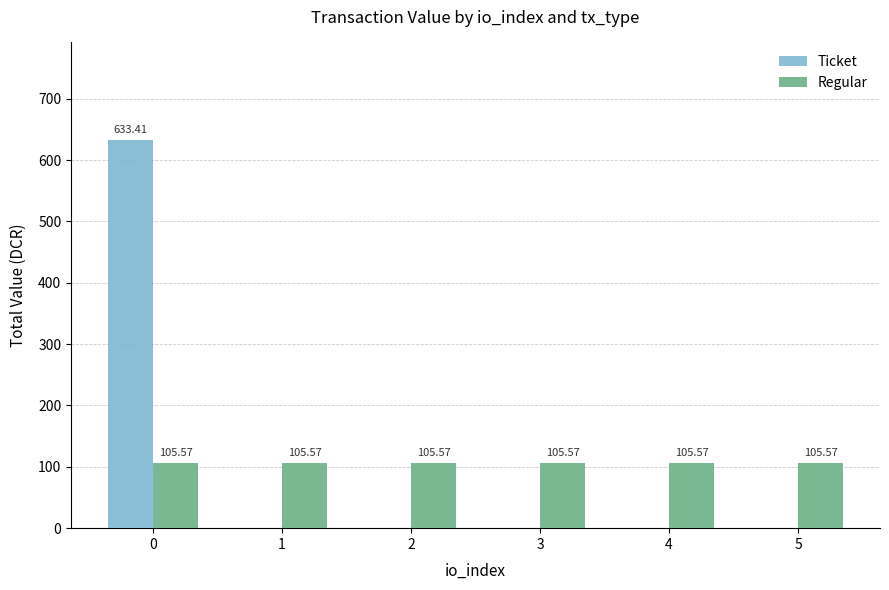

How many groups of bars are there?

6